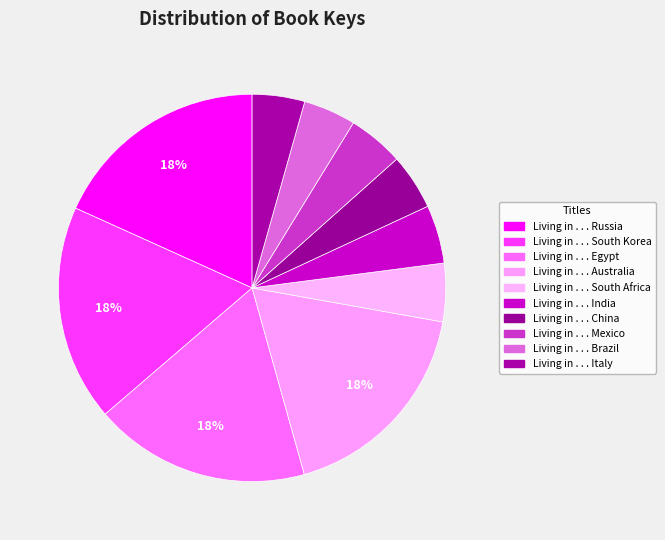

To the nearest percent, what is the average slice percentage?

10%